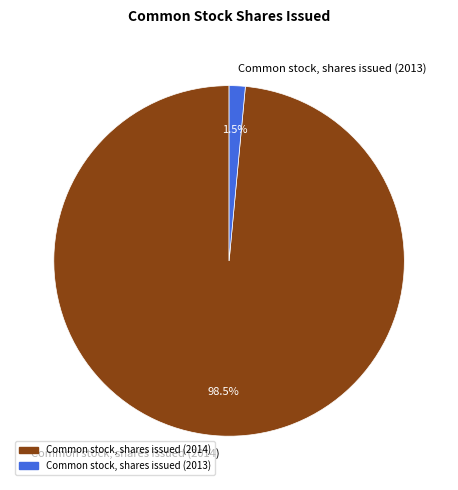

Between Common stock, shares issued (2013) and Common stock, shares issued (2014), which is larger?

Common stock, shares issued (2014)